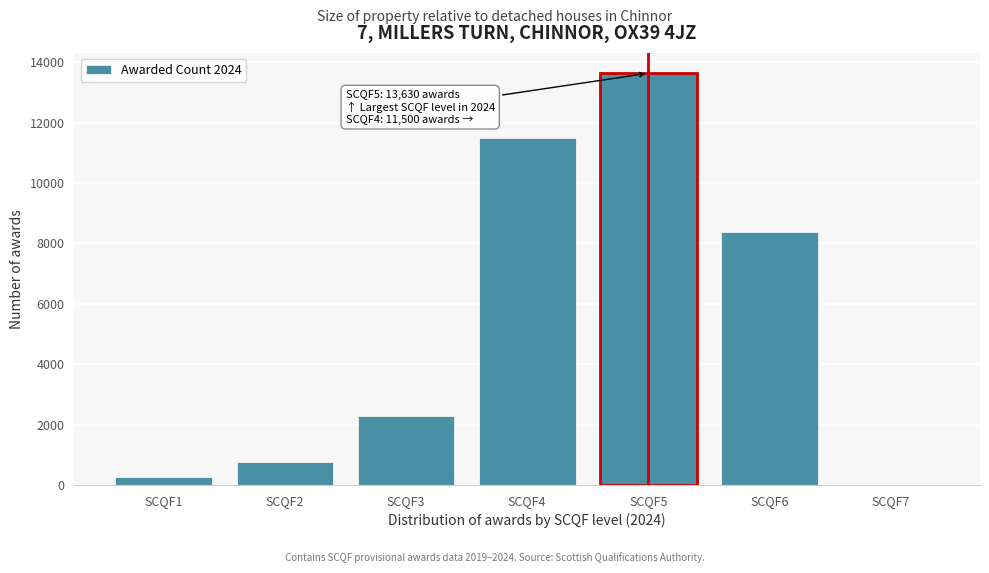

Reading left to right, what are all the values shown in this chart?

SCQF1=280	SCQF2=745	SCQF3=2275	SCQF4=11500	SCQF5=13630	SCQF6=8370	SCQF7=10